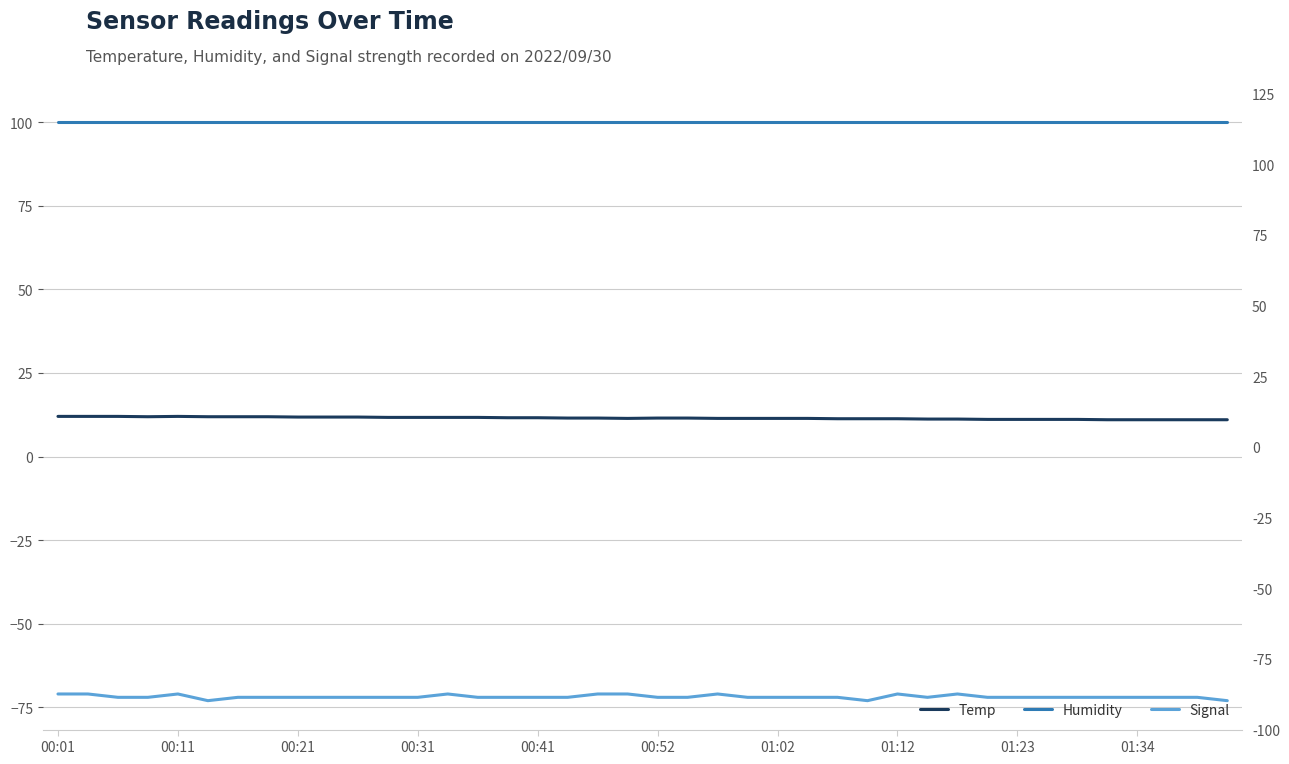

How many data points in Temp are above 11?

35